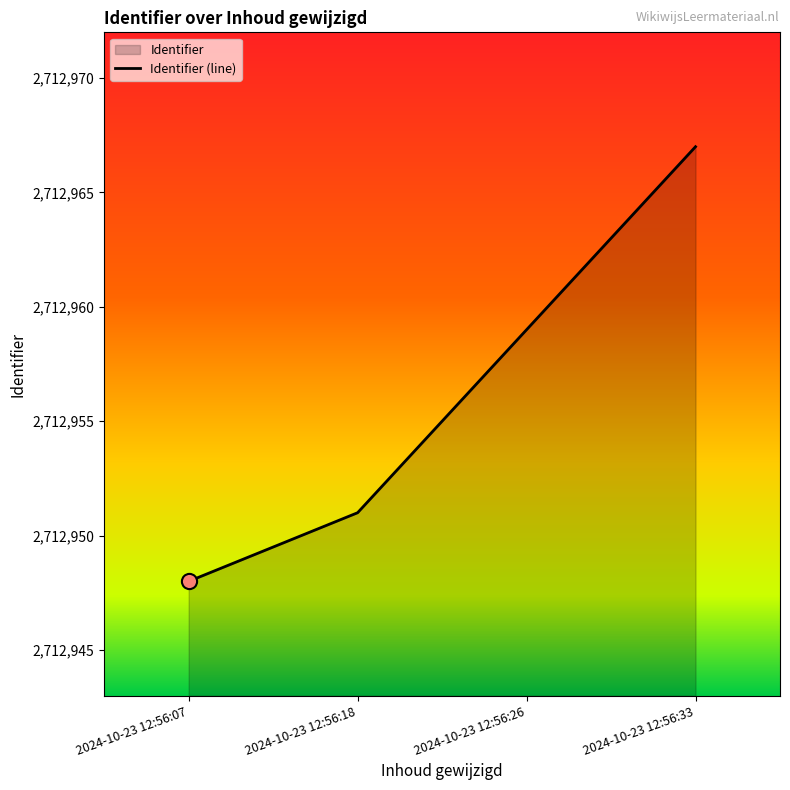

What is the ratio of the value at 2024-10-23 12:56:33 to the value at 2024-10-23 12:56:18?

1.0